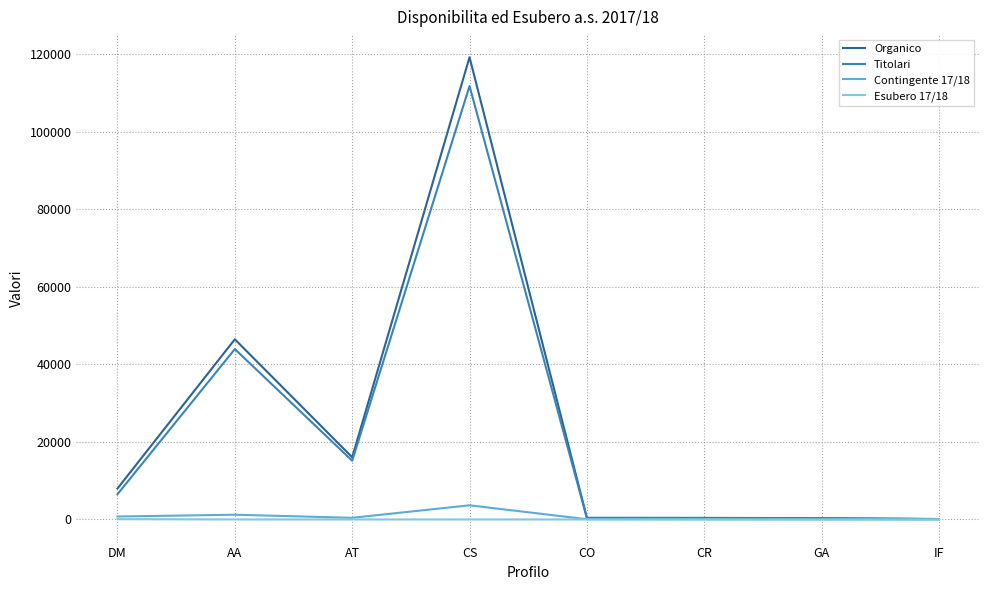

What is the highest value of the Organico series?

119257